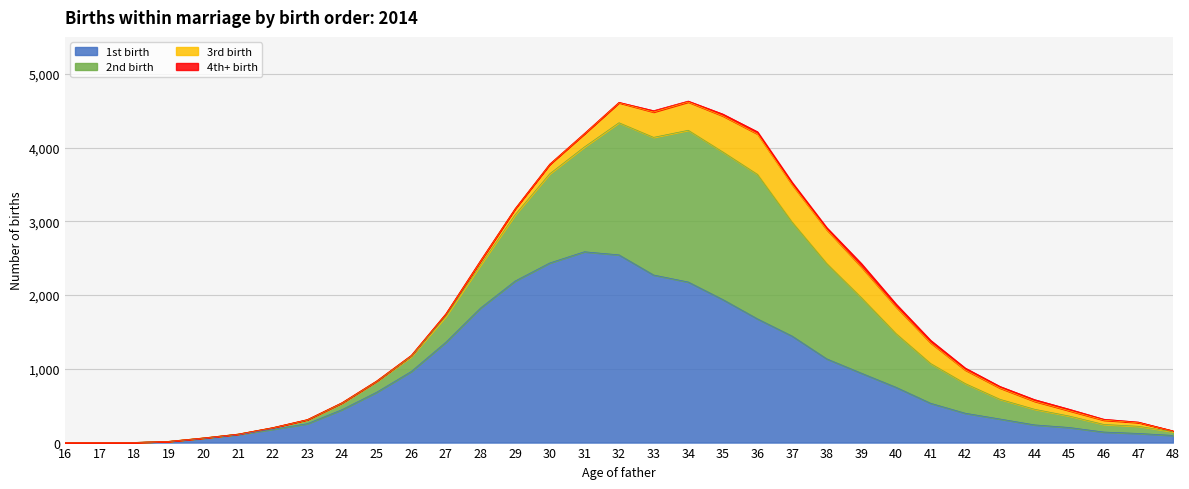

What are all the series names shown in the legend?

1st birth, 2nd birth, 3rd birth, 4th+ birth